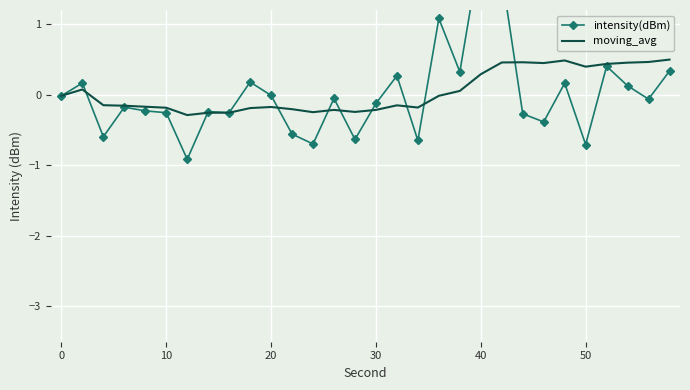

At how many categories does at least one series exceed 1?

3